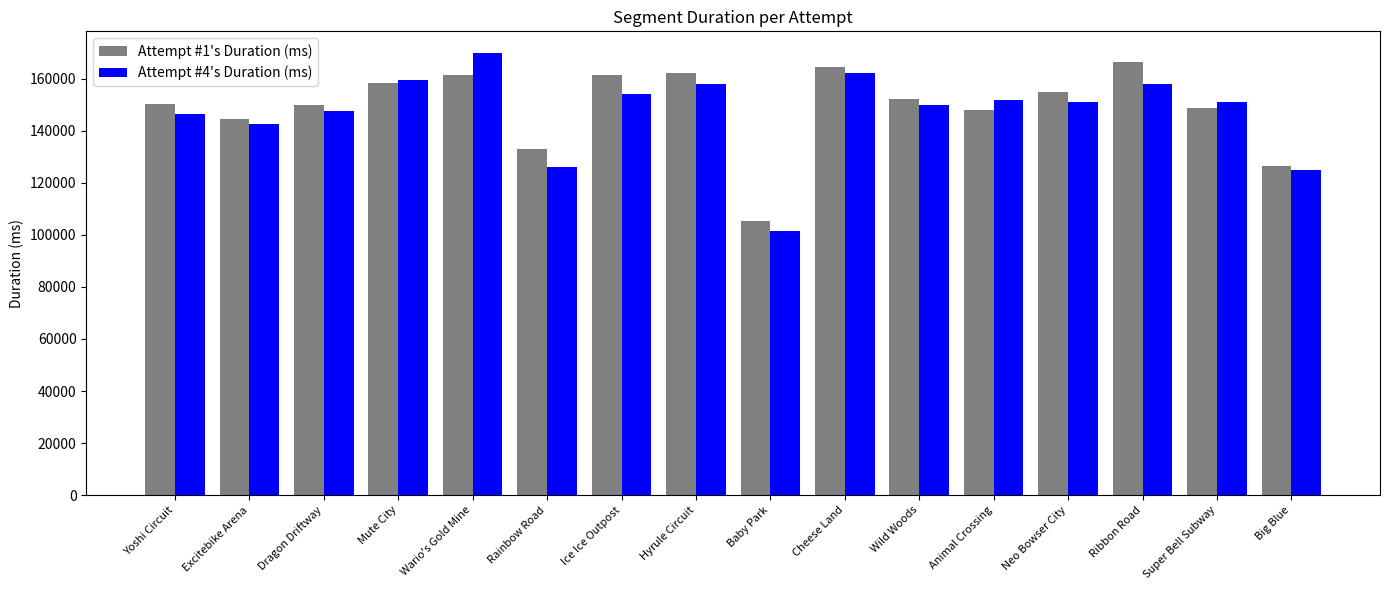

Which category has the highest value in the Attempt #1's Duration (ms) series?

Ribbon Road